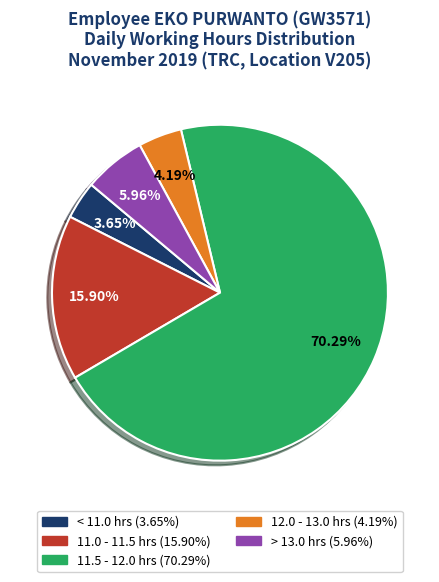

Does any single category account for the majority?

Yes